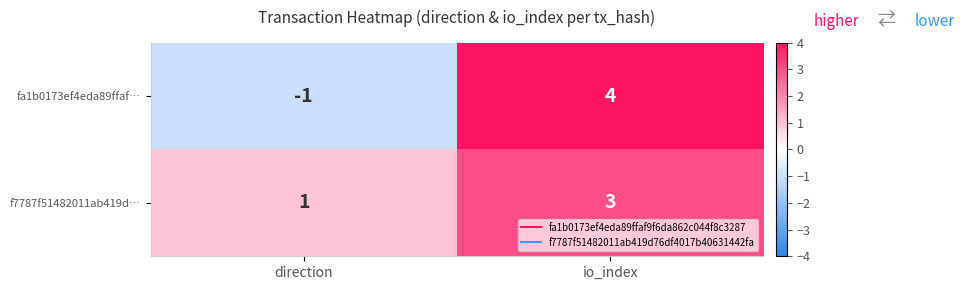

What is the total value across all series at io_index?

7